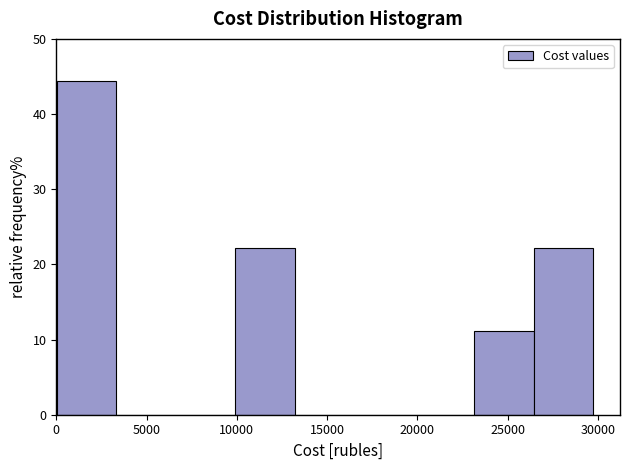

Reading left to right, transcribe this chart: for each bar, give the range it covers on the x-axis and its height. Neither the bar edges nor the heights are printed on the chart, so give them approximately, as read against the axes.

0 to 3500: 44
3500 to 6500: 0
6500 to 10000: 0
10000 to 13000: 22
13000 to 16500: 0
16500 to 20000: 0
20000 to 23000: 0
23000 to 26500: 11
26500 to 29500: 22